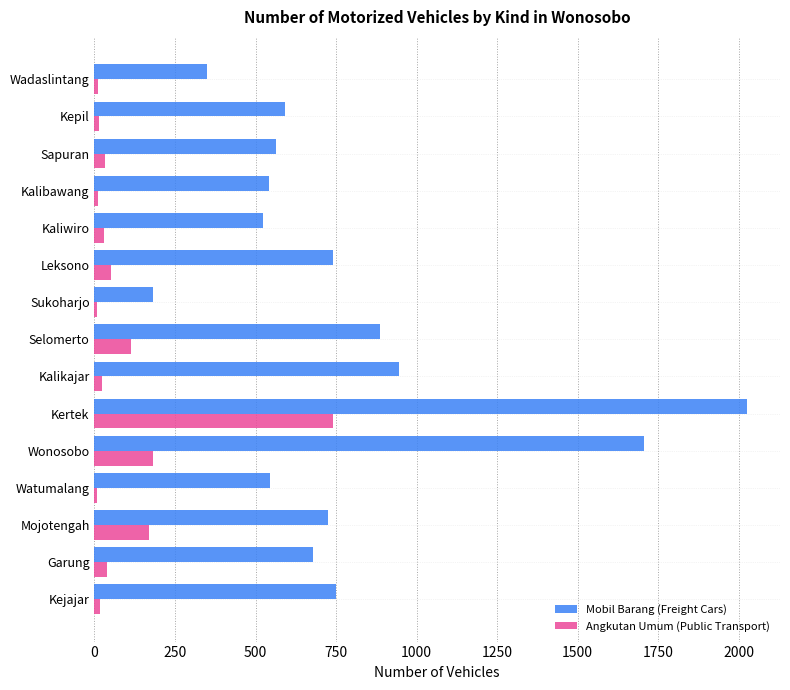

Which series has the widest spread of values?

Mobil Barang (Freight Cars)